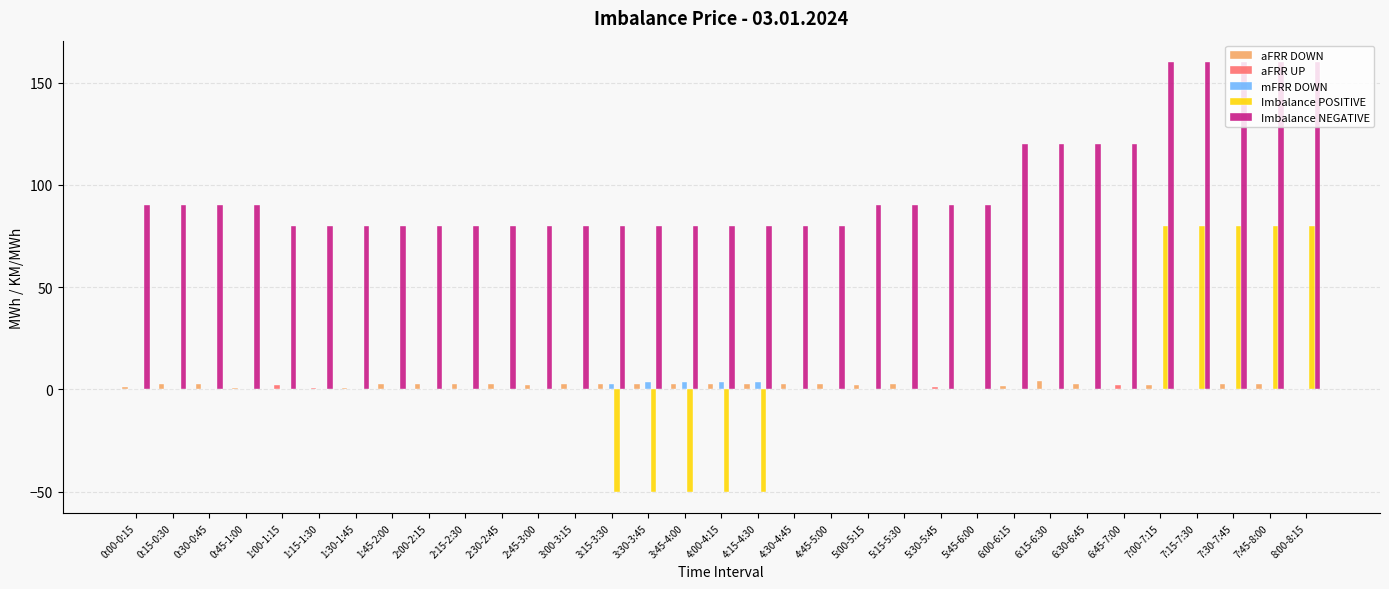

What is the greatest value displayed?

160.0